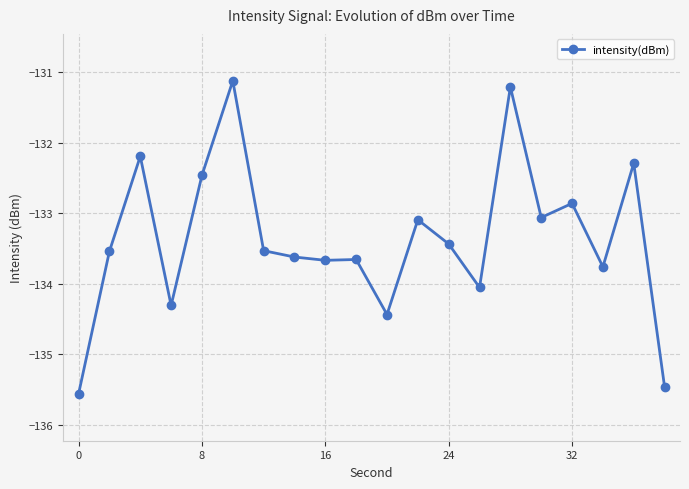

Reading left to right, list all the values displayed in this chart.

-135.6	-133.5	-132.2	-134.3	-132.5	-131.1	-133.5	-133.6	-133.7	-133.7	-134.4	-133.1	-133.4	-134.1	-131.2	-133.1	-132.9	-133.8	-132.3	-135.5